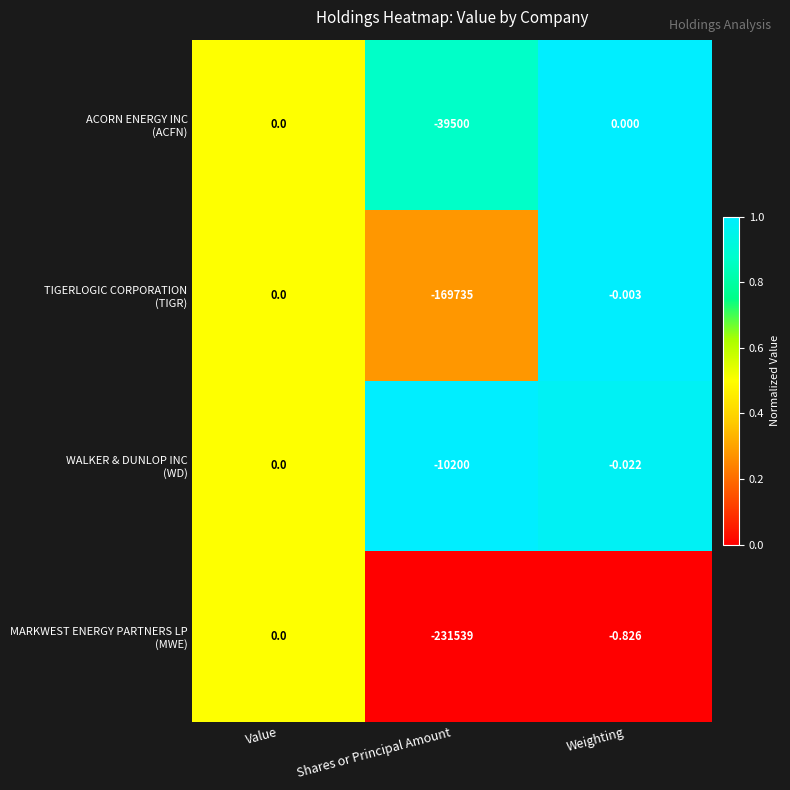

Which category has the lowest value across all series?

Shares or Principal Amount